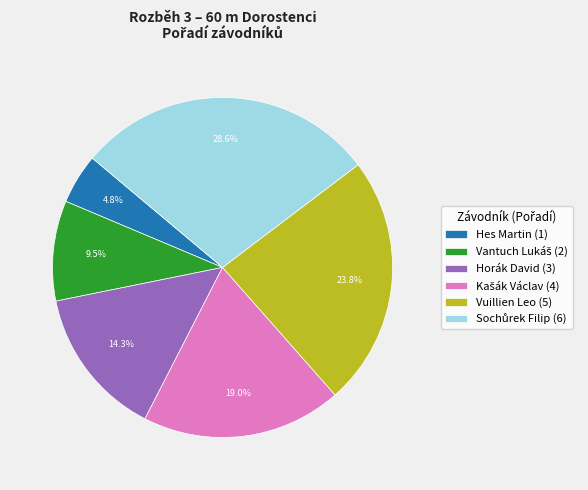

Is there any slice that represents more than half of the pie?

No